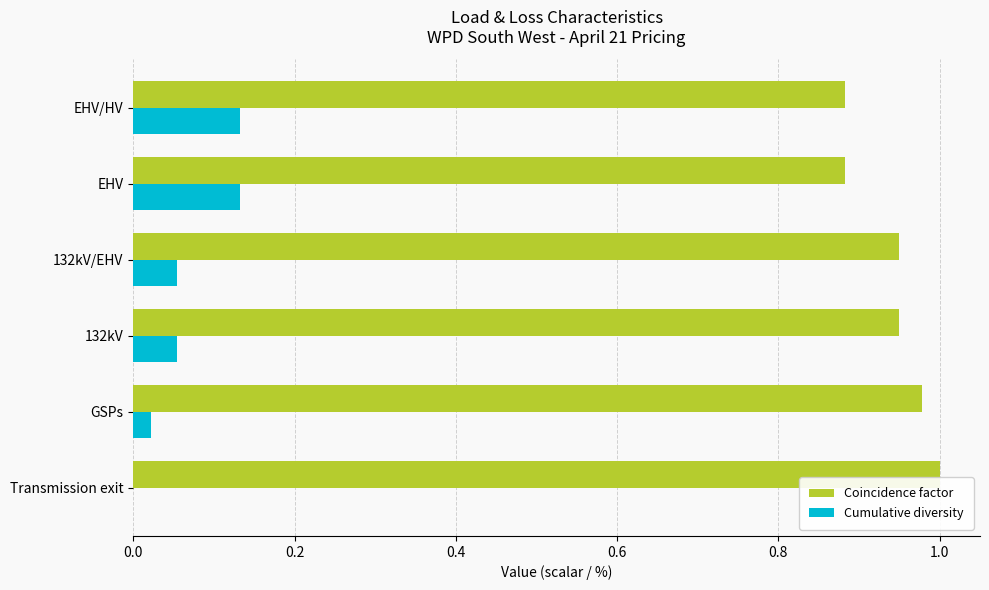

Is it true that Coincidence factor equals 1.4 at EHV?

False